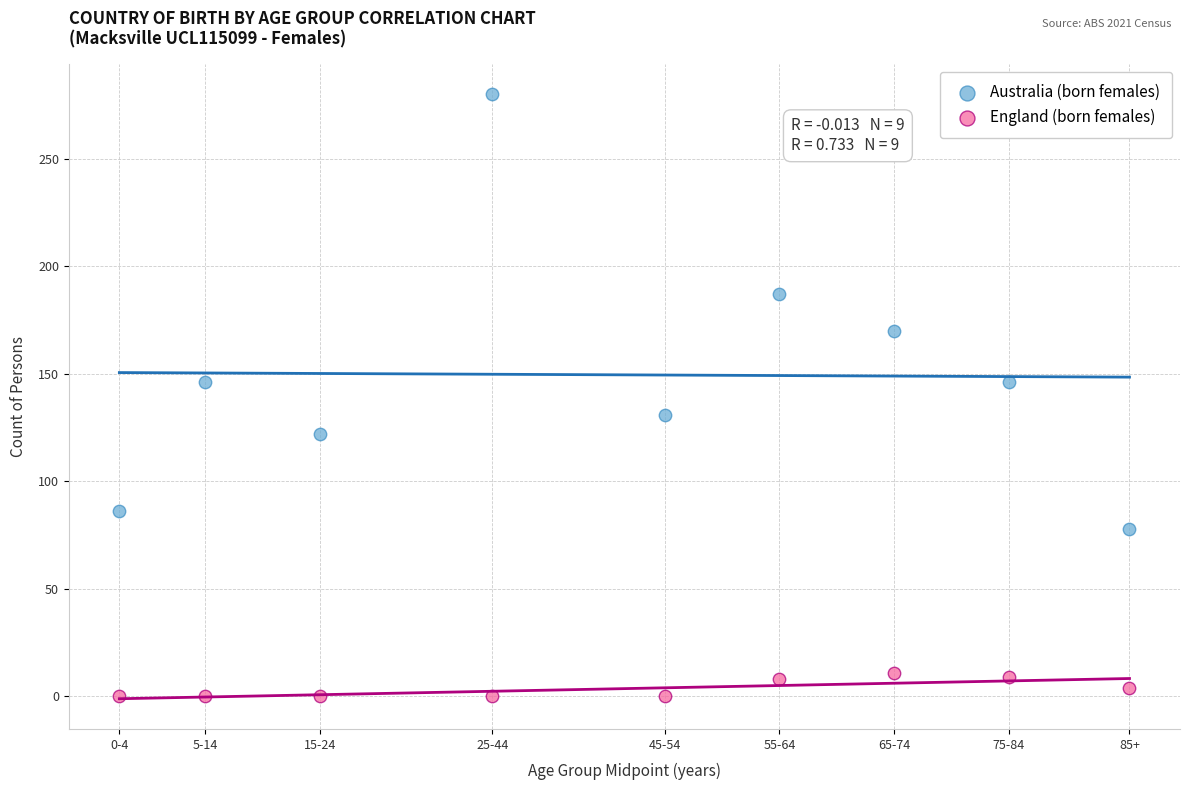

Across all data points, what is the range of Y values (max minus min)?

280